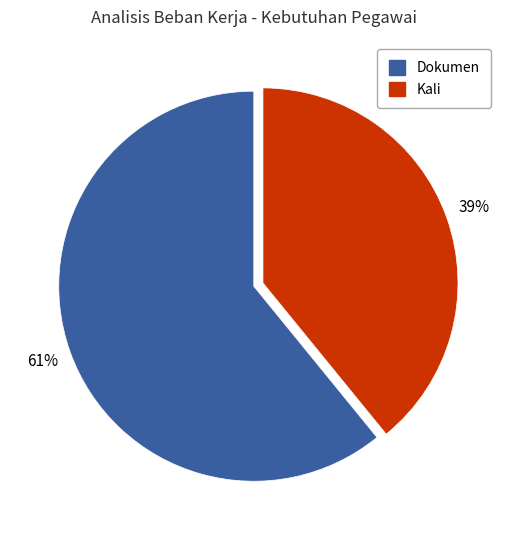

To the nearest percent, what is the difference between the largest and smallest slice percentages?

22%